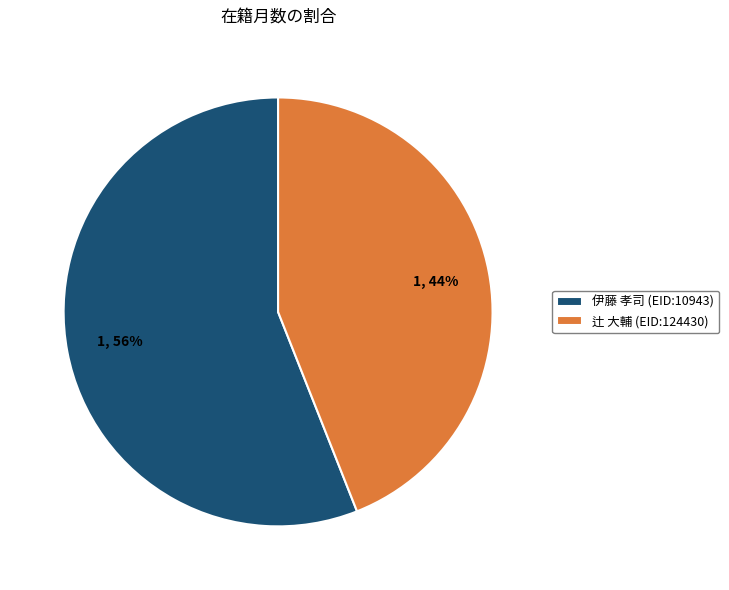

Which slice is the smallest?

辻 大輔 (EID:124430)